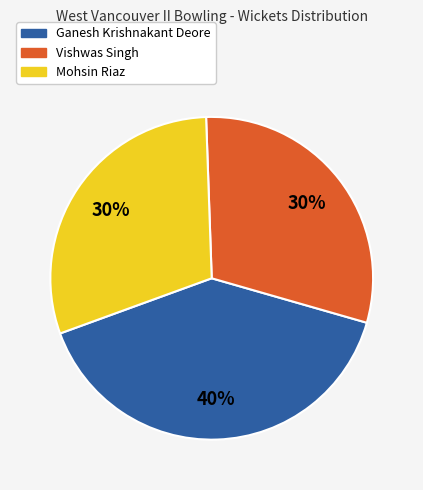

Is Vishwas Singh the majority of the pie?

No